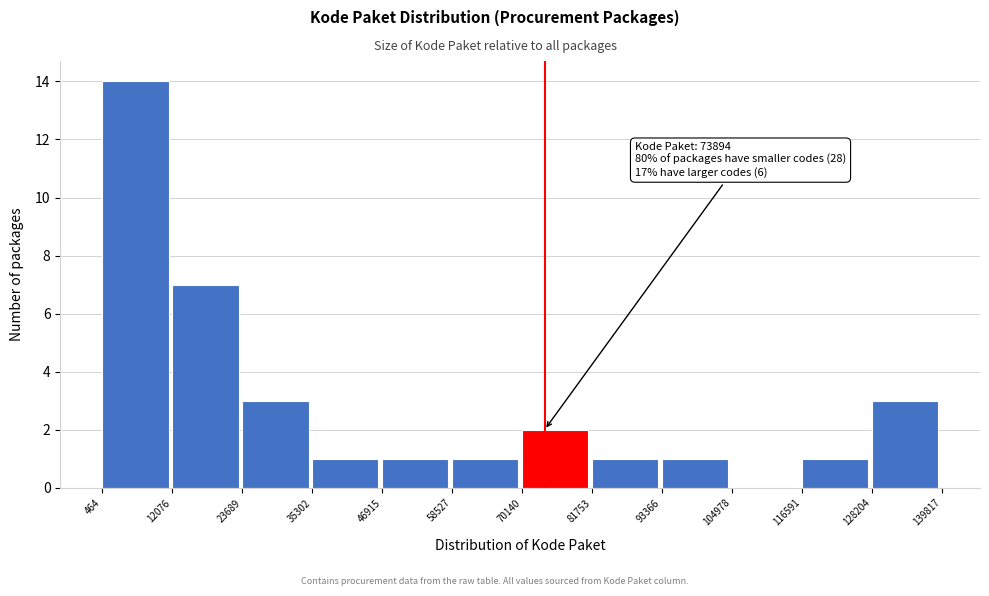

Over which range of the x-axis is the bar tallest?

464 to 12076